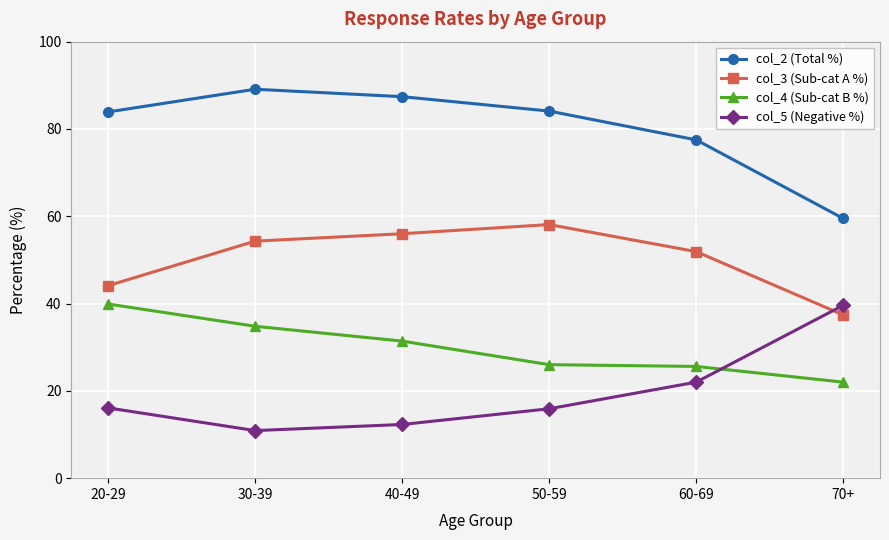

What is the difference between the highest and lowest values at 70+?

37.5